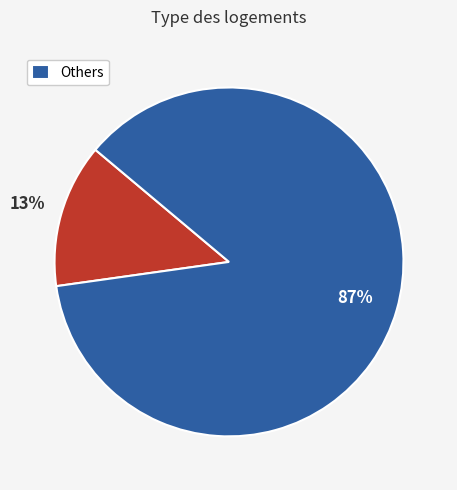

To the nearest percent, what is the average slice percentage?

50%